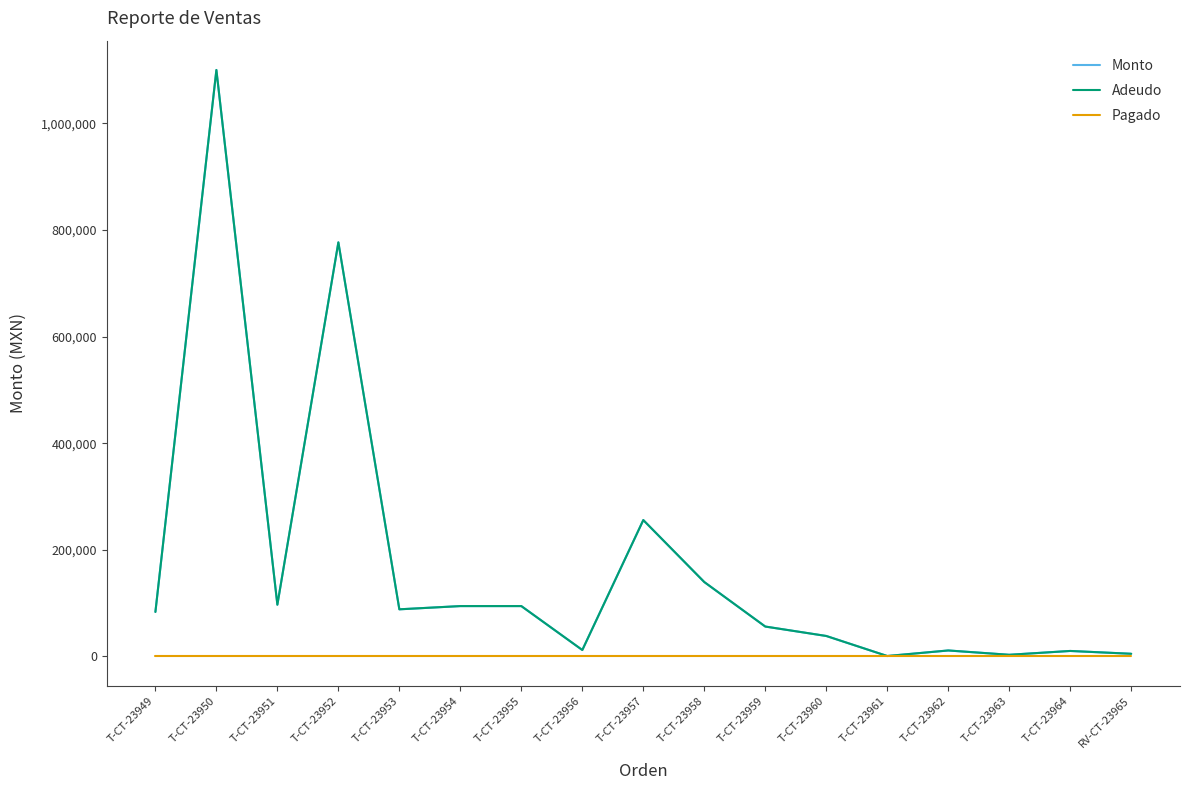

How many values in the Adeudo series are below 83425?

8